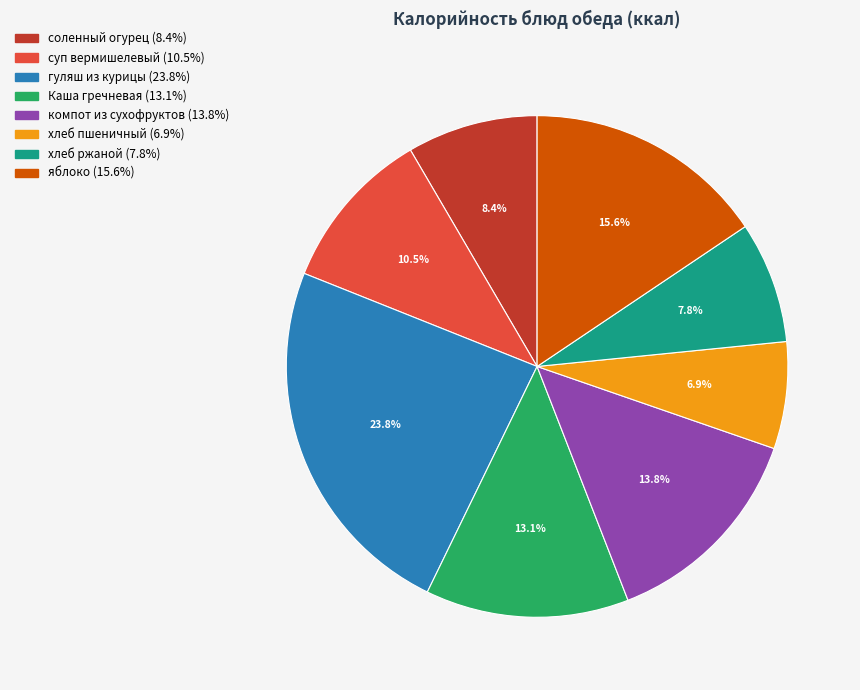

How many slices are in this pie chart?

8